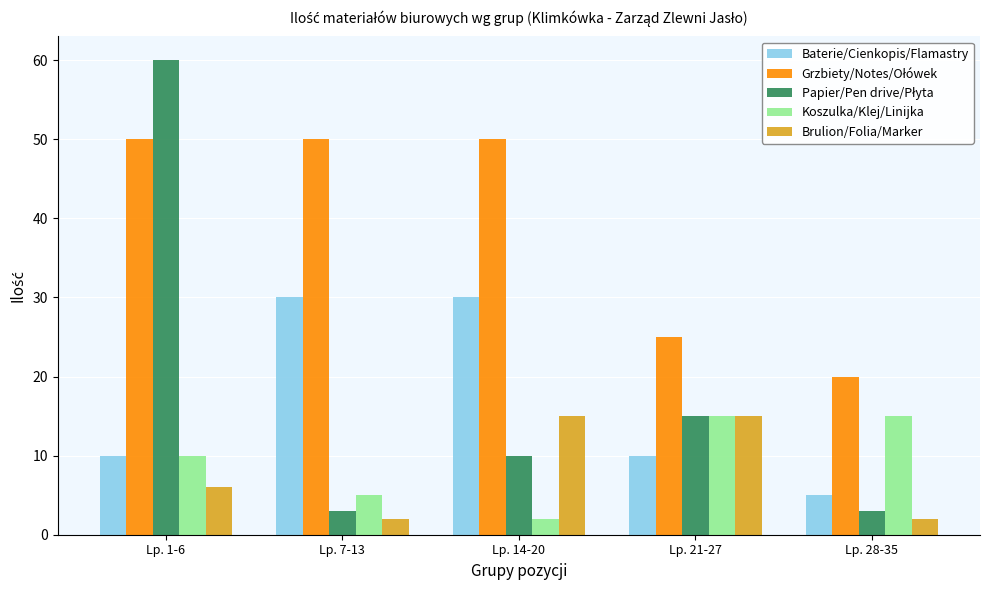

The value of Koszulka/Klej/Linijka at Lp. 28-35 is 15. True or false?

True